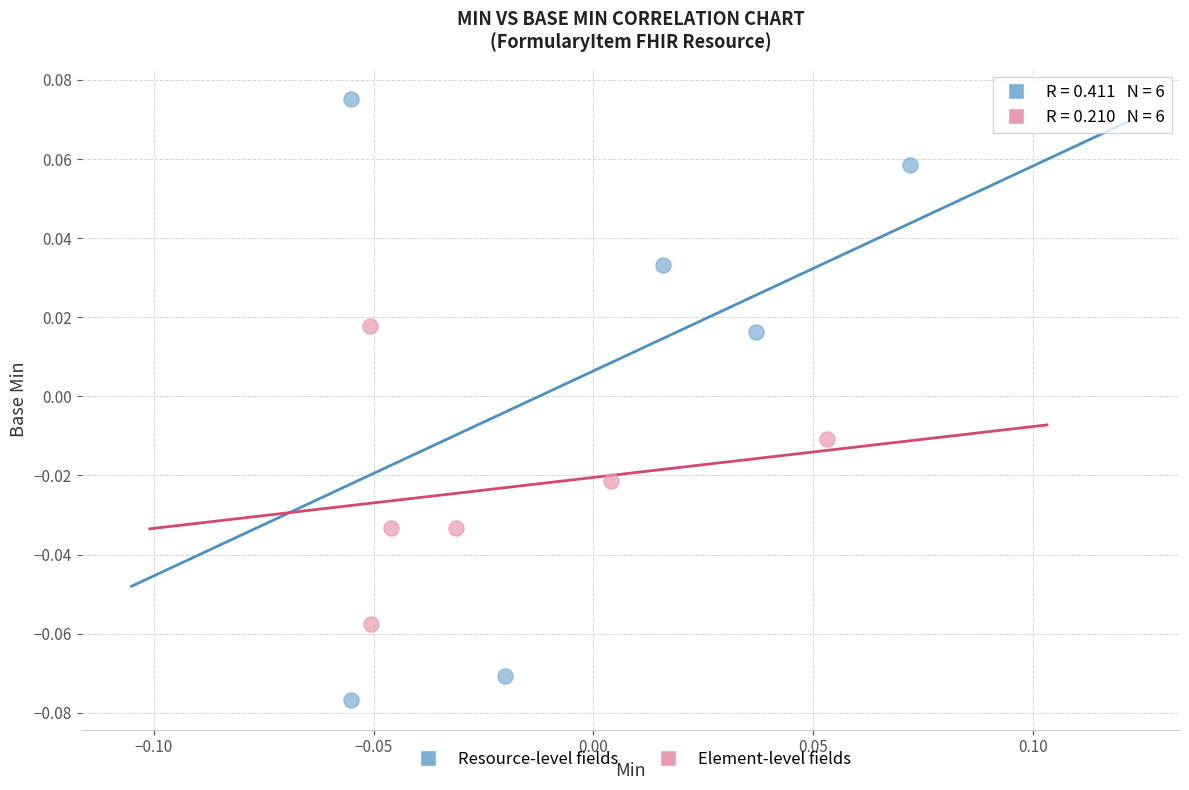

Which series has the widest spread of Y values?

Resource-level fields